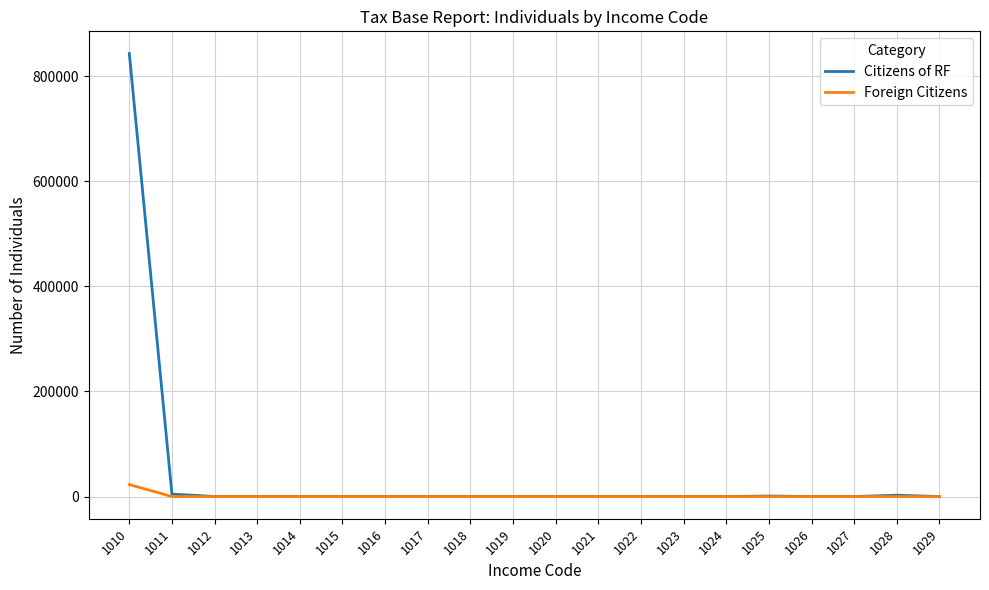

Rank the series by their maximum value, from lowest to highest.

Foreign Citizens, Citizens of RF